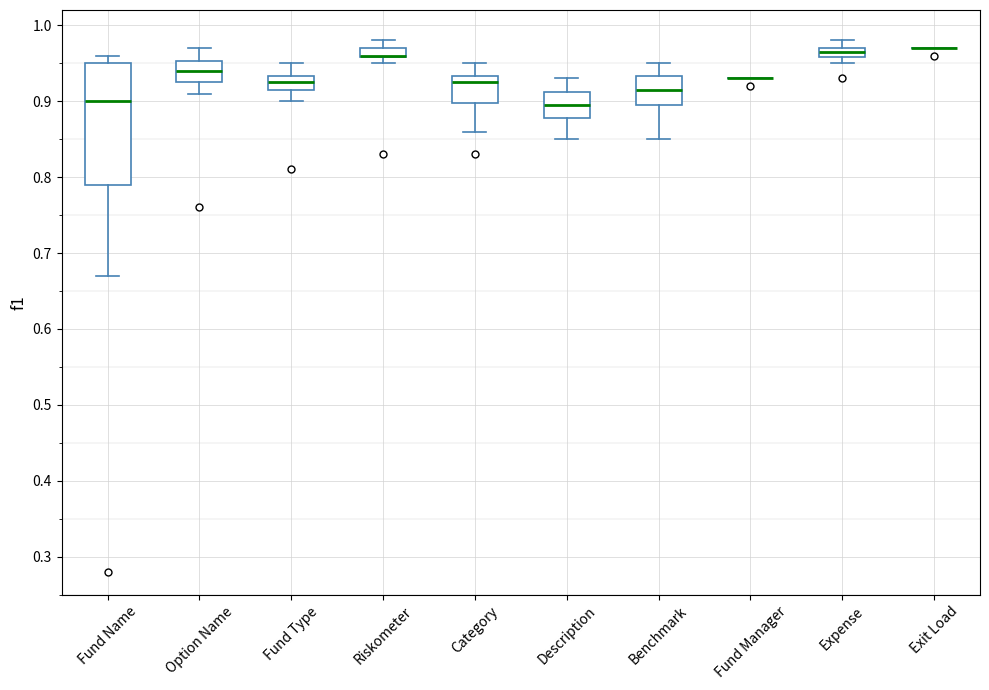

Where is the lower edge of the box for Benchmark on the y-axis? The values are not printed on the chart, so give them approximately, as read against the axis.

0.90